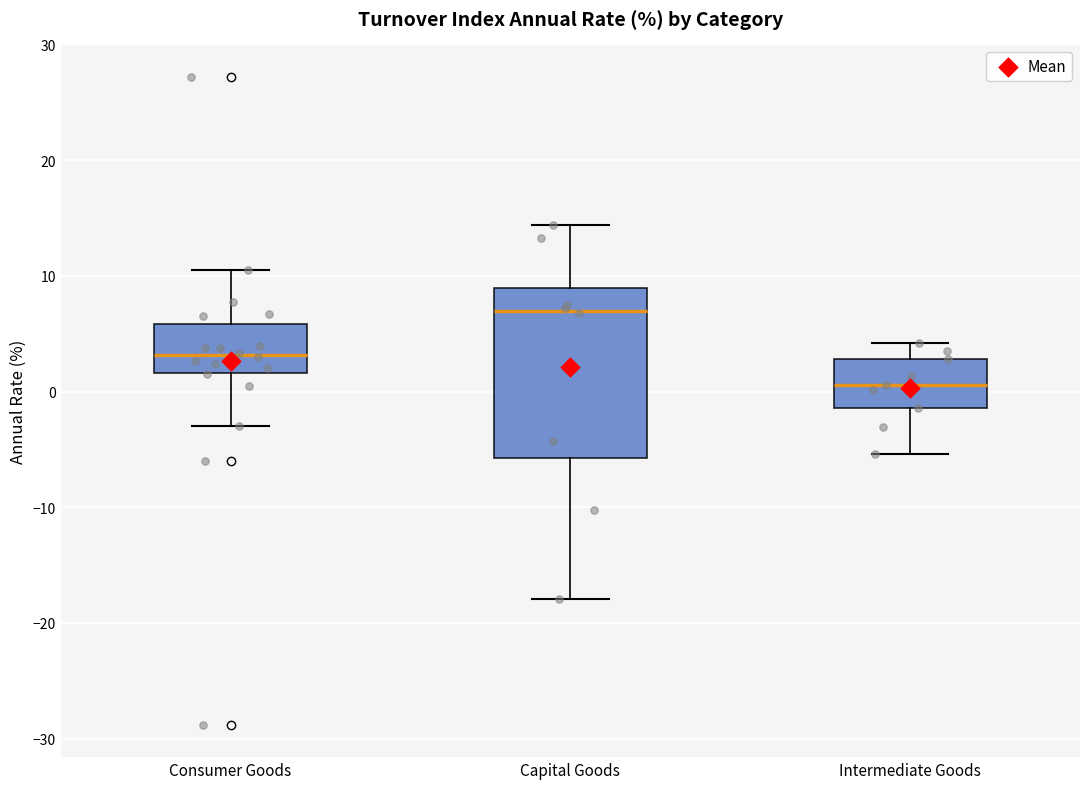

Which box's median line is the highest?

Capital Goods